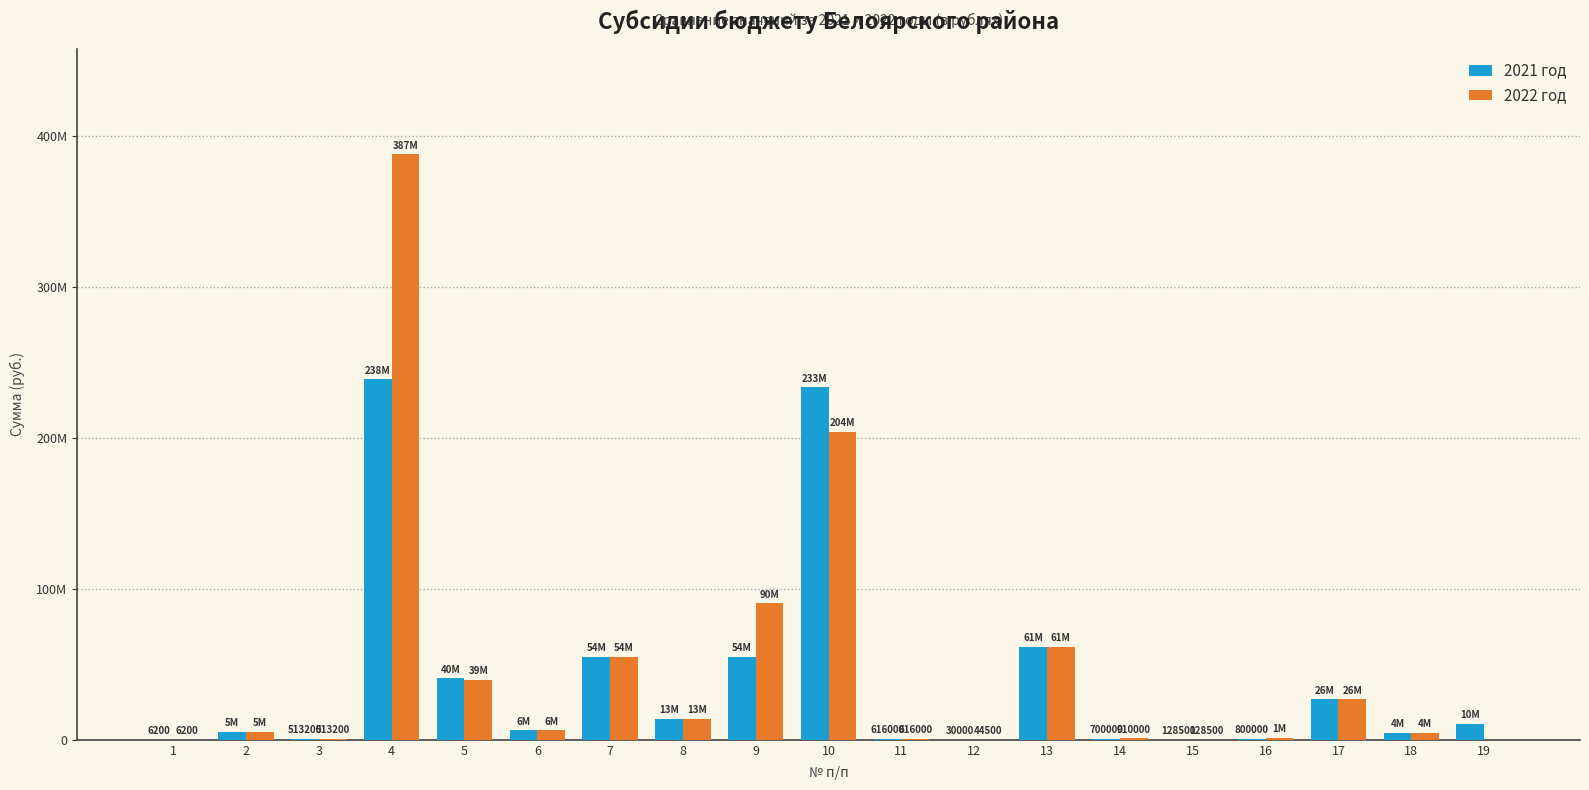

What are all the series names shown in the legend?

2021 год, 2022 год